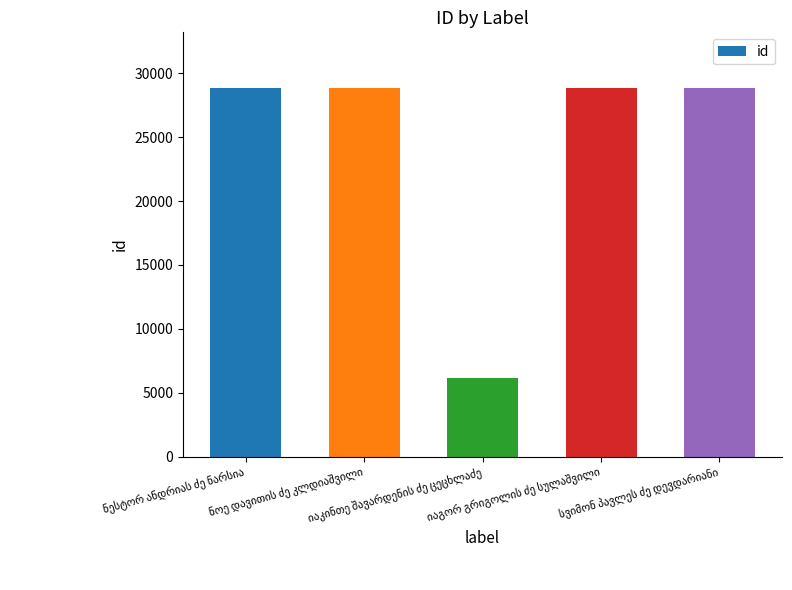

What is the smallest value displayed?

6200